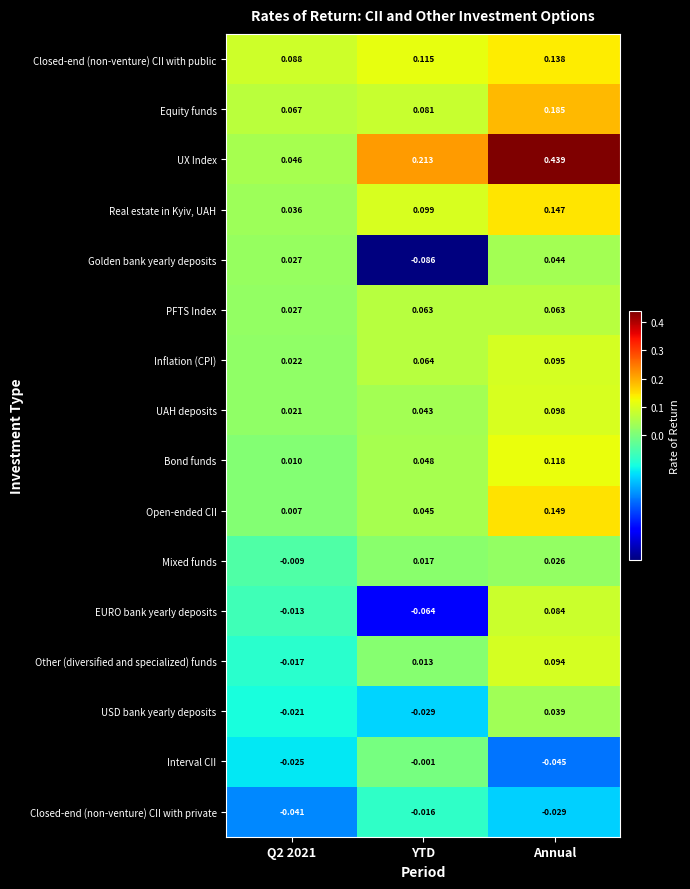

Which series has the largest total across all categories?

UX Index